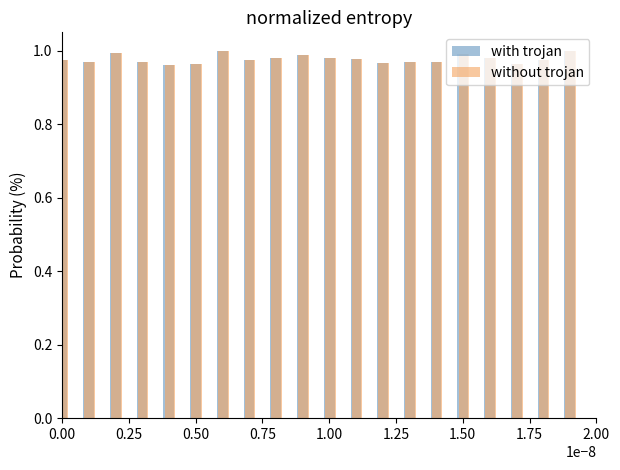

Which series has the largest total across all categories?

with trojan